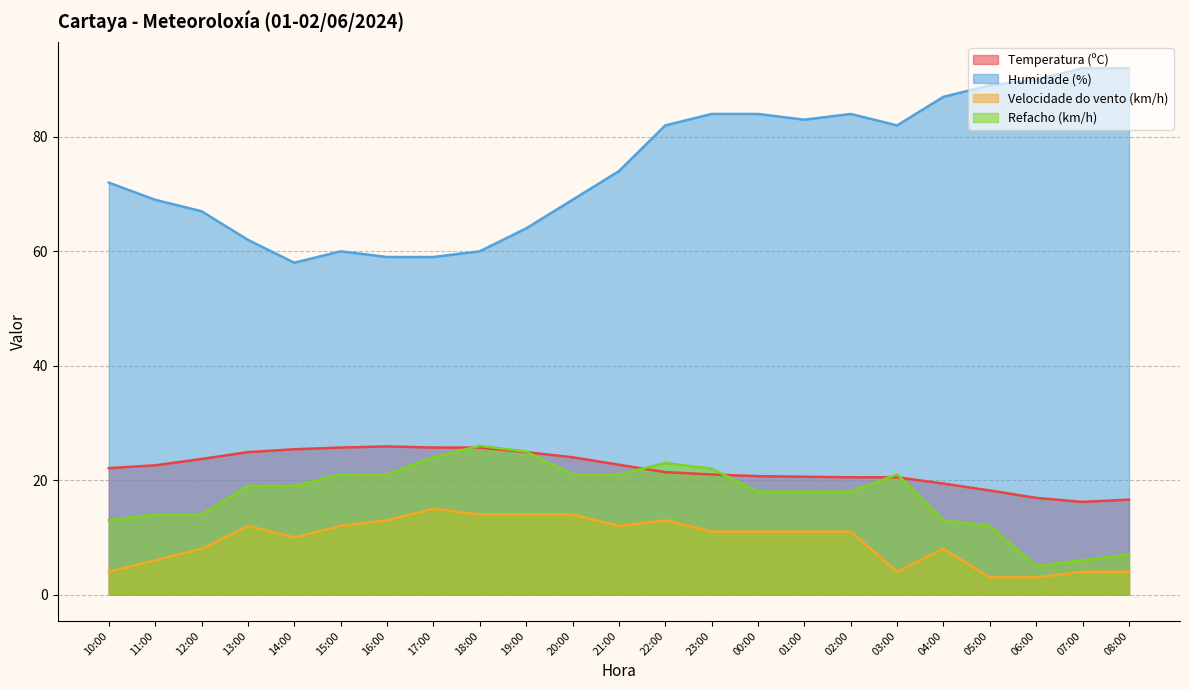

How many interior local peaks does the Velocidade do vento (km/h) series have?

4